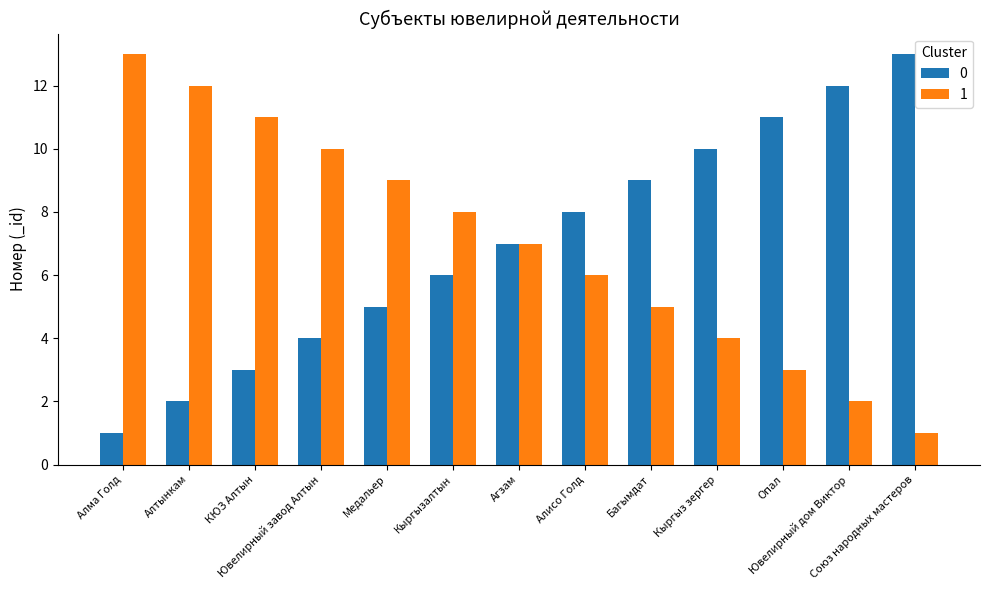

Does the chart contain any negative values?

No